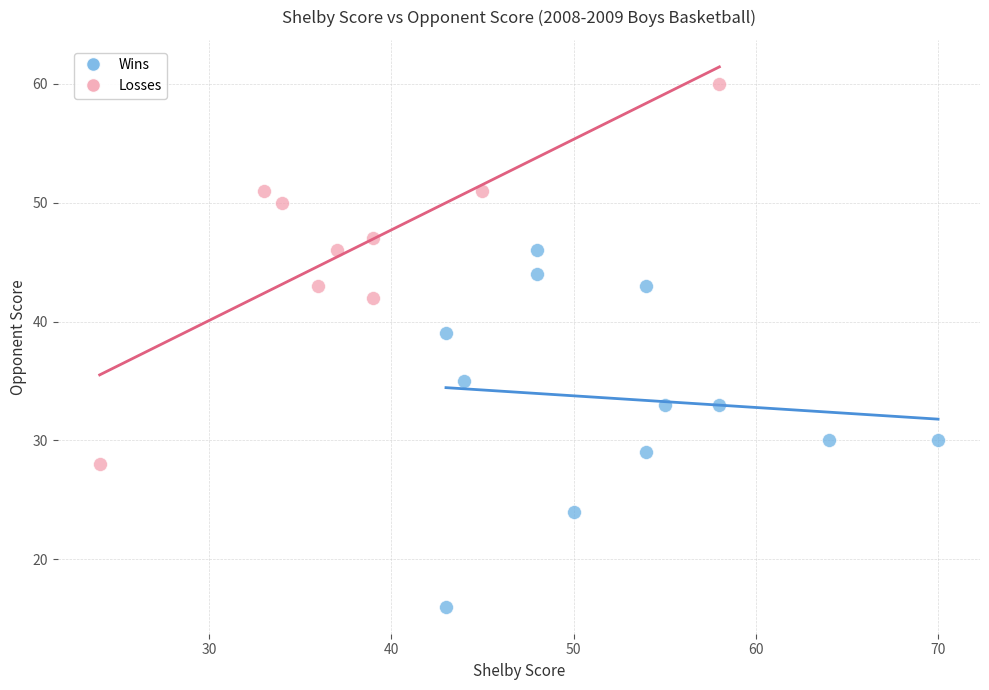

What are all the series names shown in the legend?

Wins, Losses